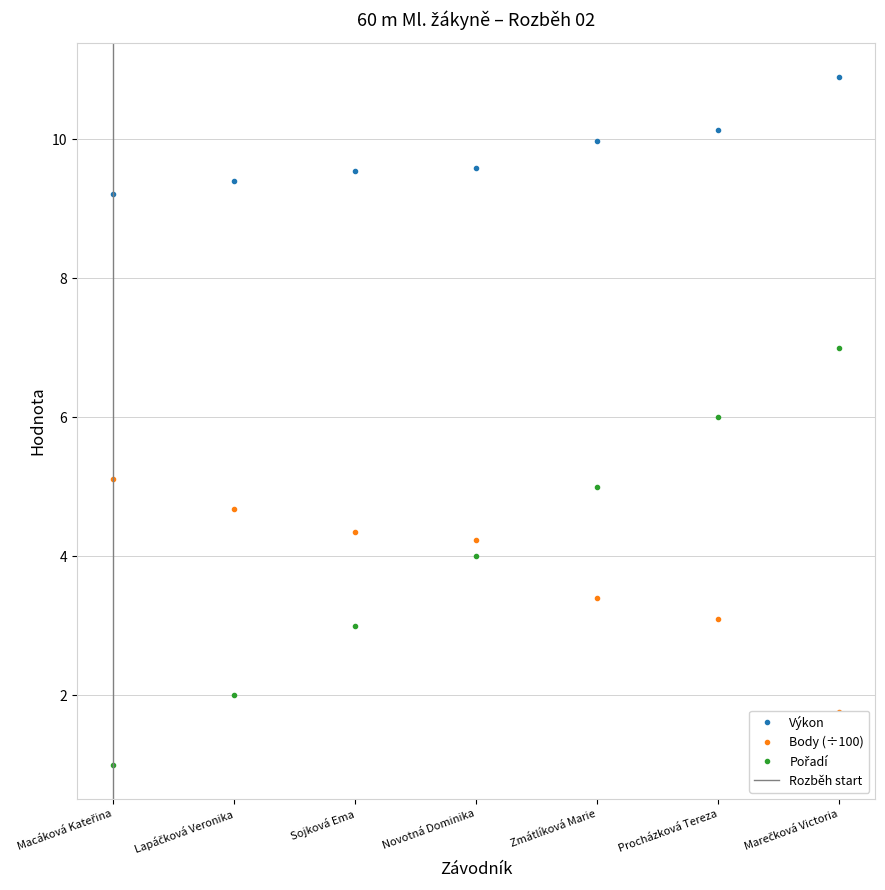

What are all the series names shown in the legend?

Výkon, Body, Pořadí